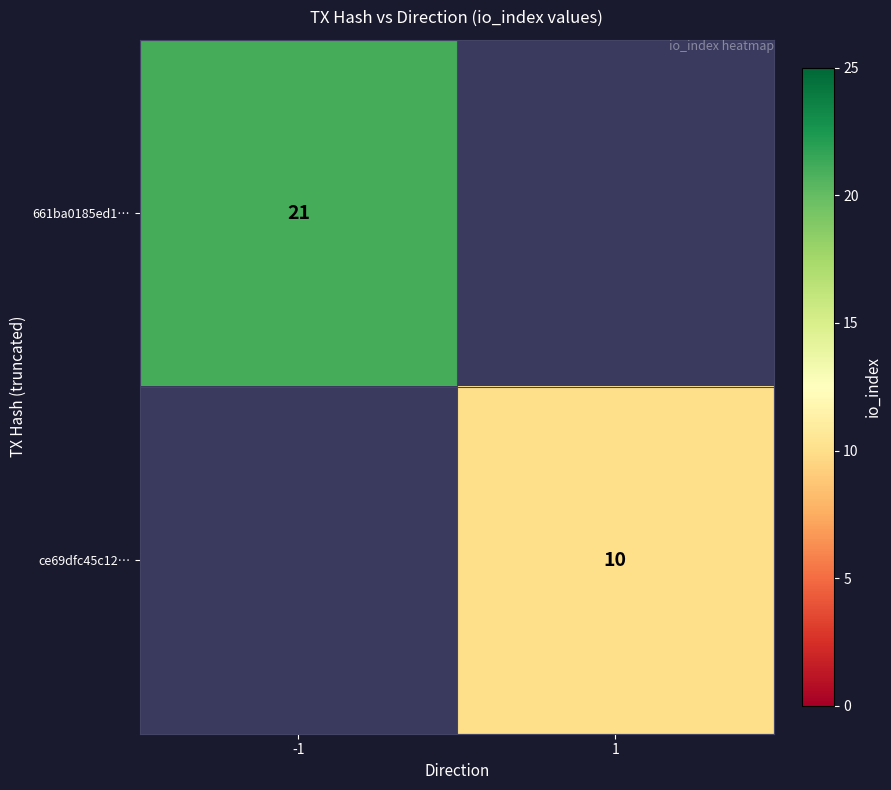

True or false: ce69dfc45c12… has a value of 15 at 1.

False